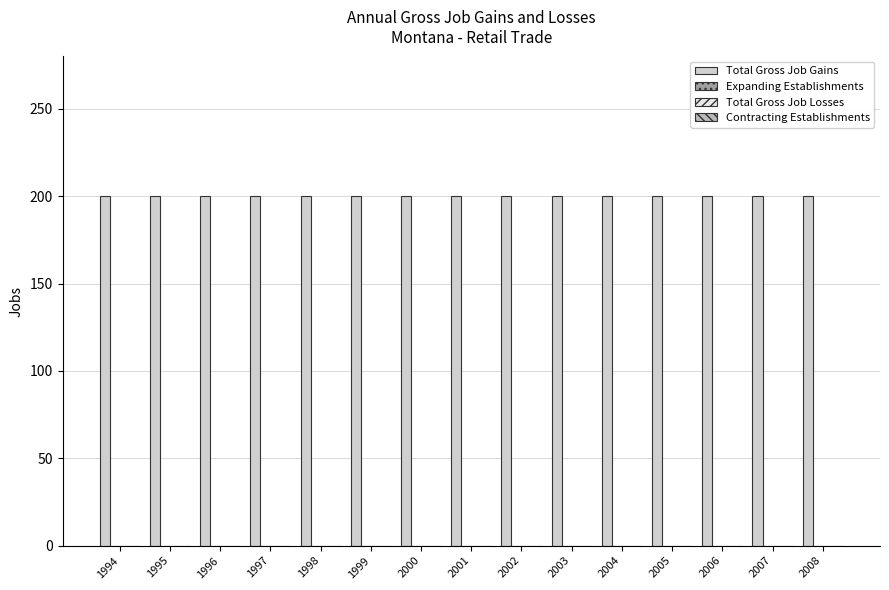

Where is Expanding Establishments nearest to the value 0?

1994